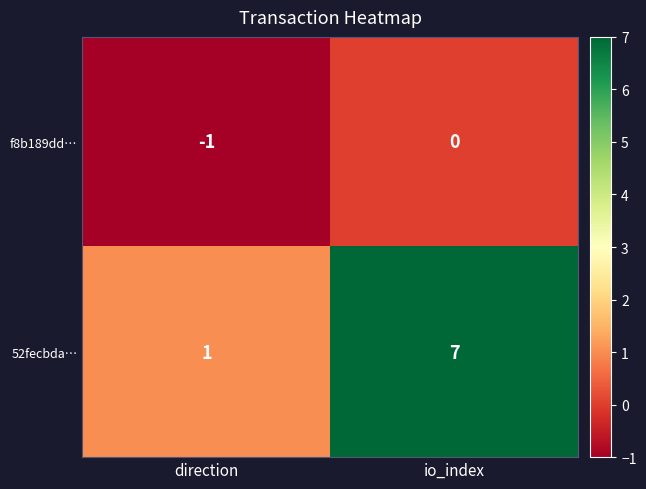

Rank the series at io_index from lowest to highest value.

f8b189dd…, 52fecbda…